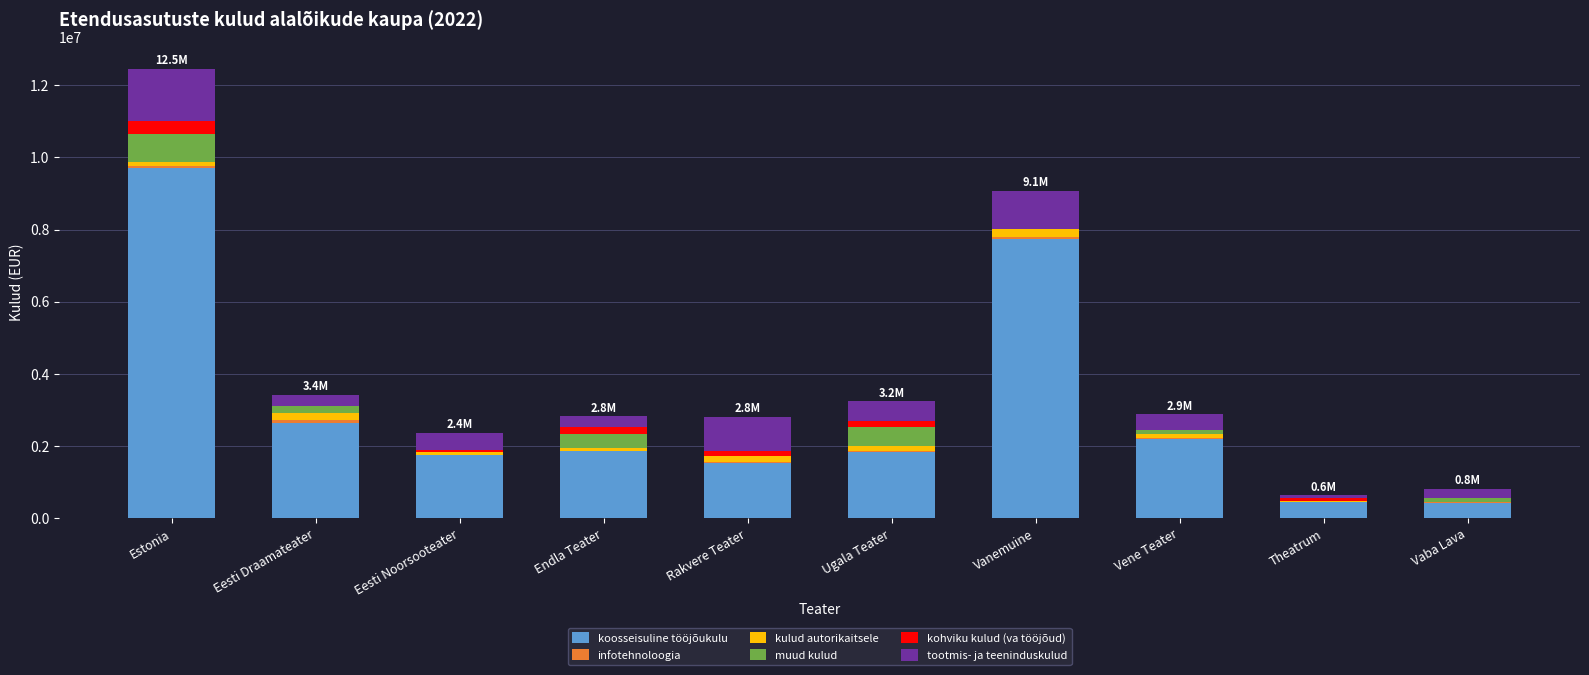

The koosseisuline tööjõukulu series shows 2009778 at Rakvere Teater. True or false?

False